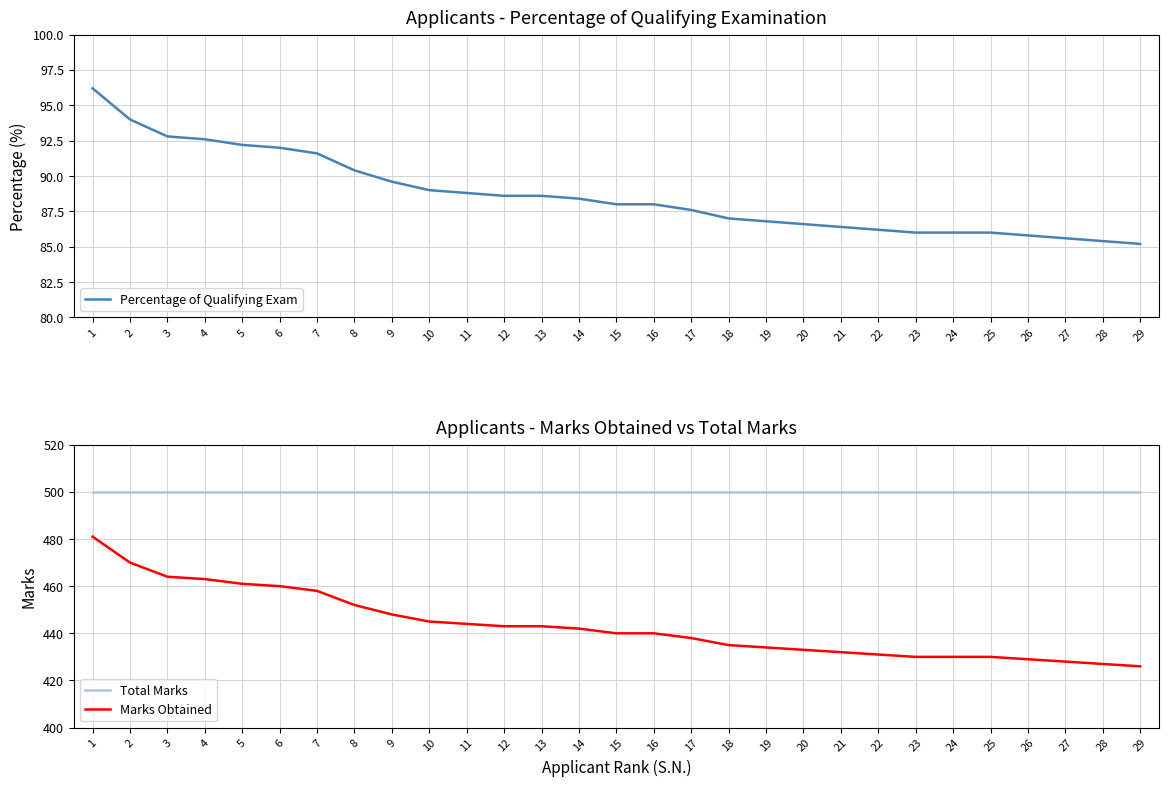

What is the sum of all Percentage of Qualifying Exam values?

2571.4